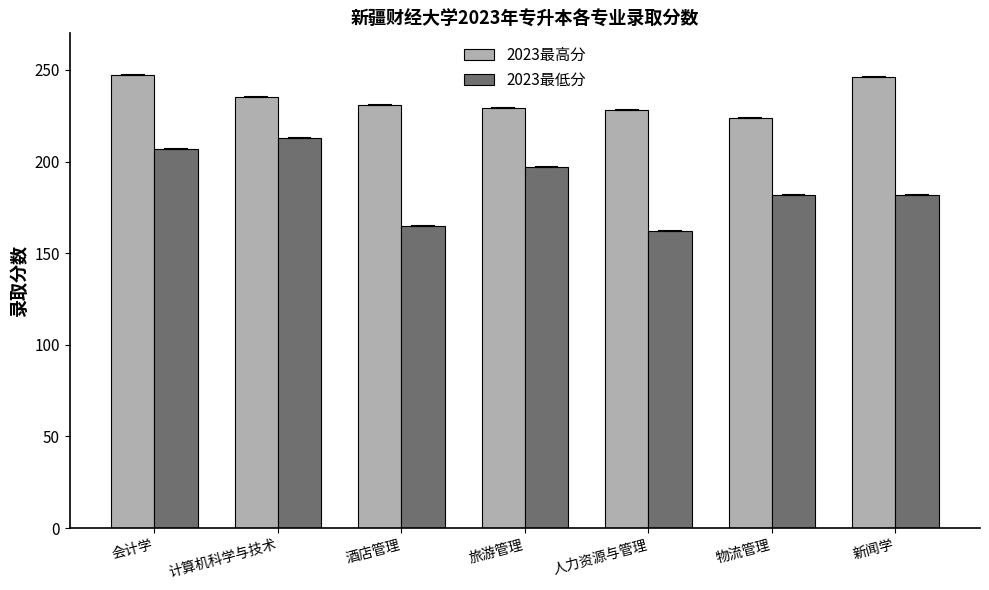

At which label does 2023最低分 first exceed 182?

会计学